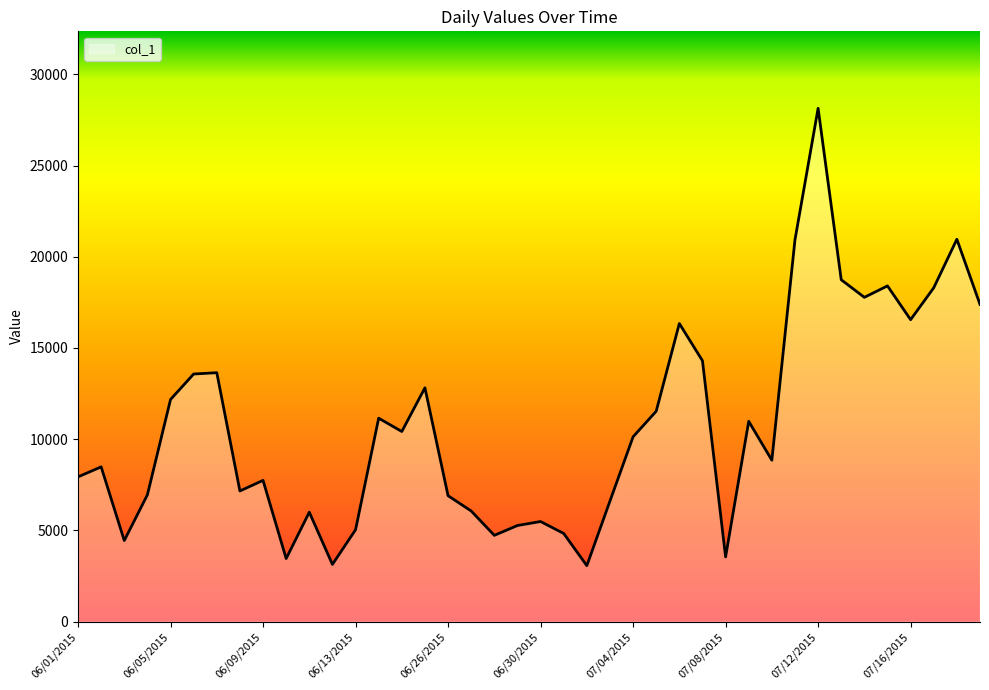

How many lines are shown in the chart?

1